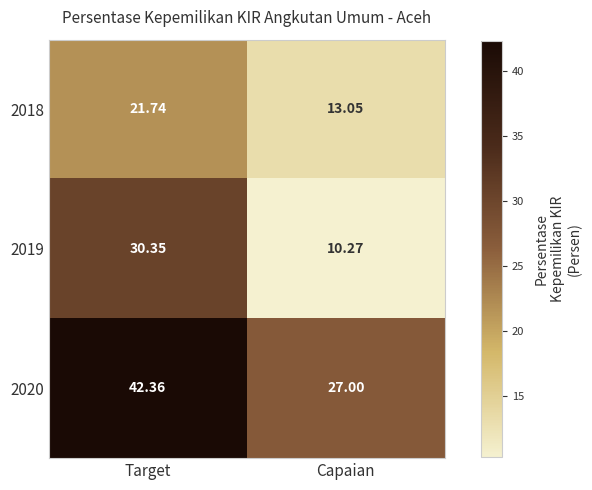

At which label is 2020 closest to 34?

Capaian